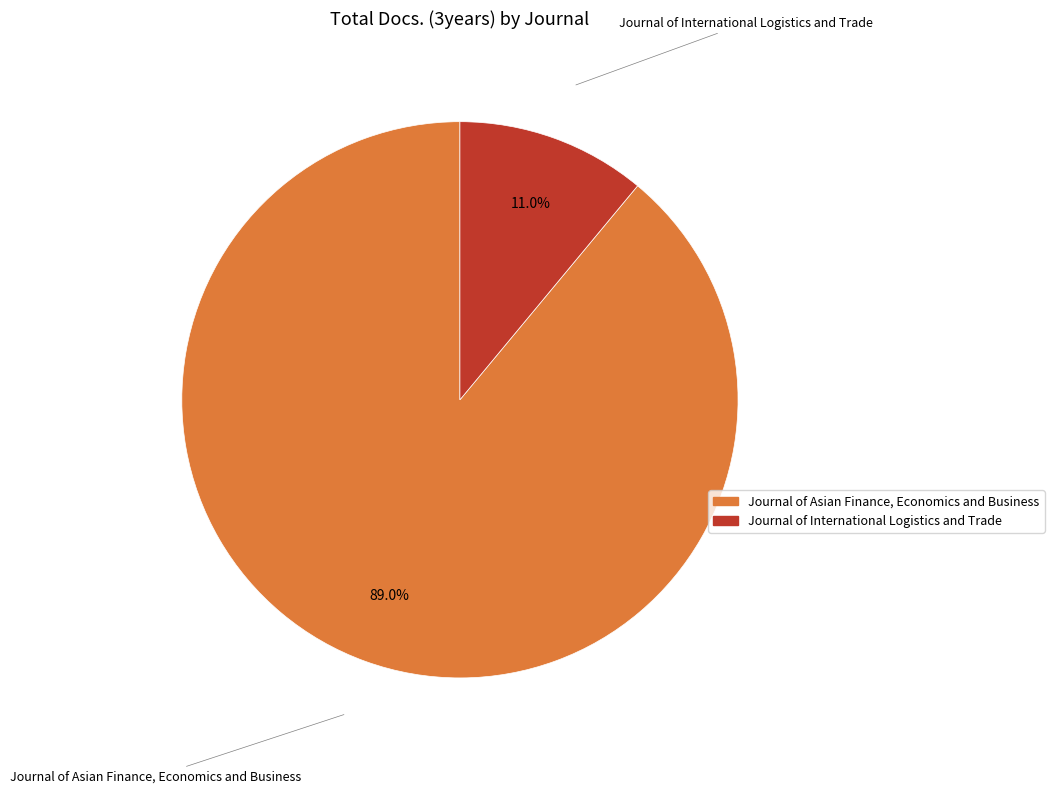

Count the number of slices in the pie.

2